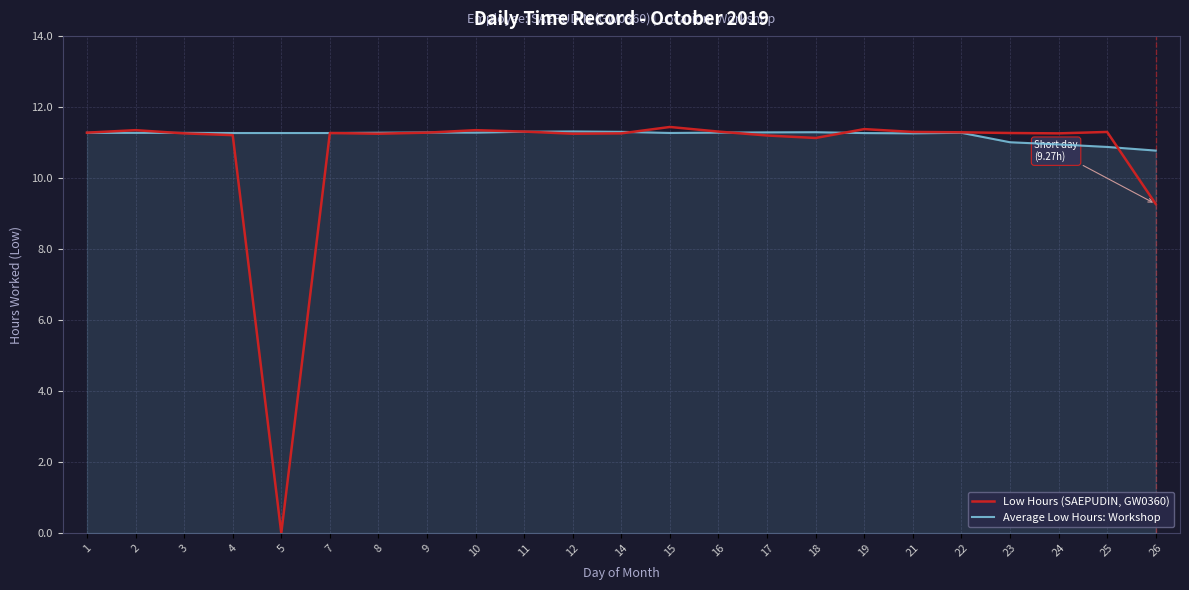

Count the number of data series in this chart.

2